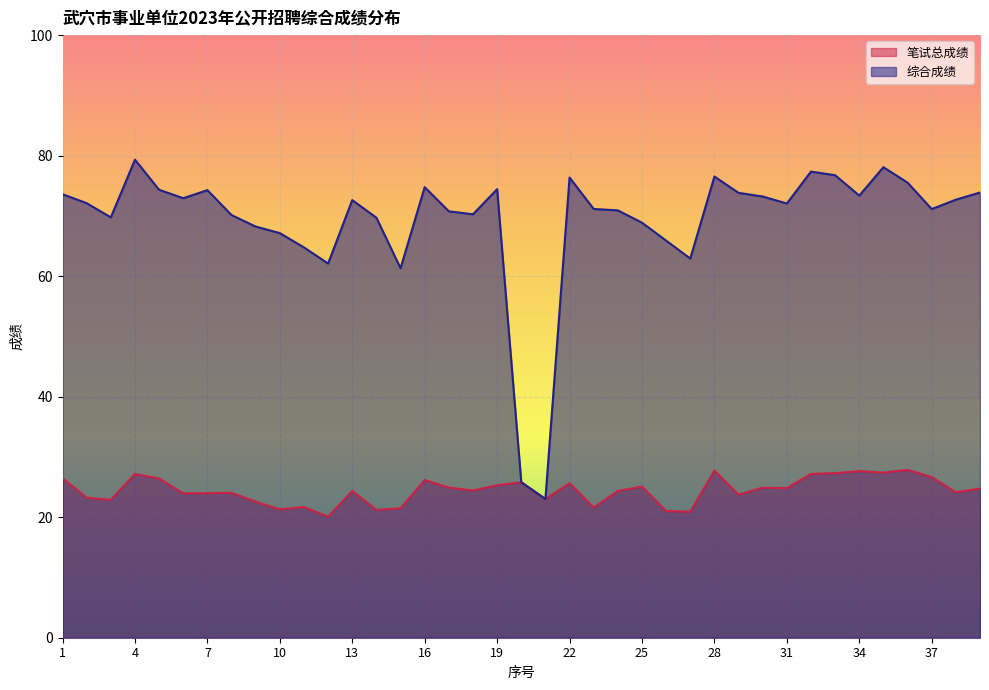

Which series has the largest total across all categories?

综合成绩